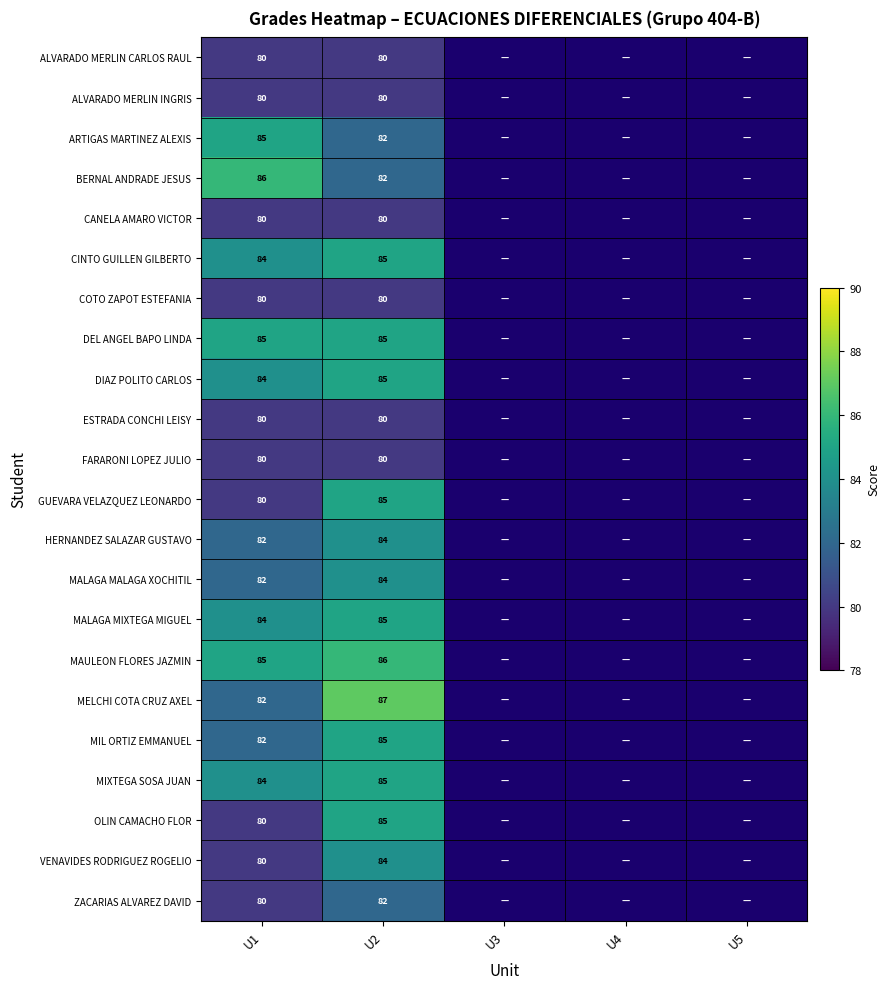

What is the difference between the BERNAL ANDRADE JESUS values at U1 and U2?

4